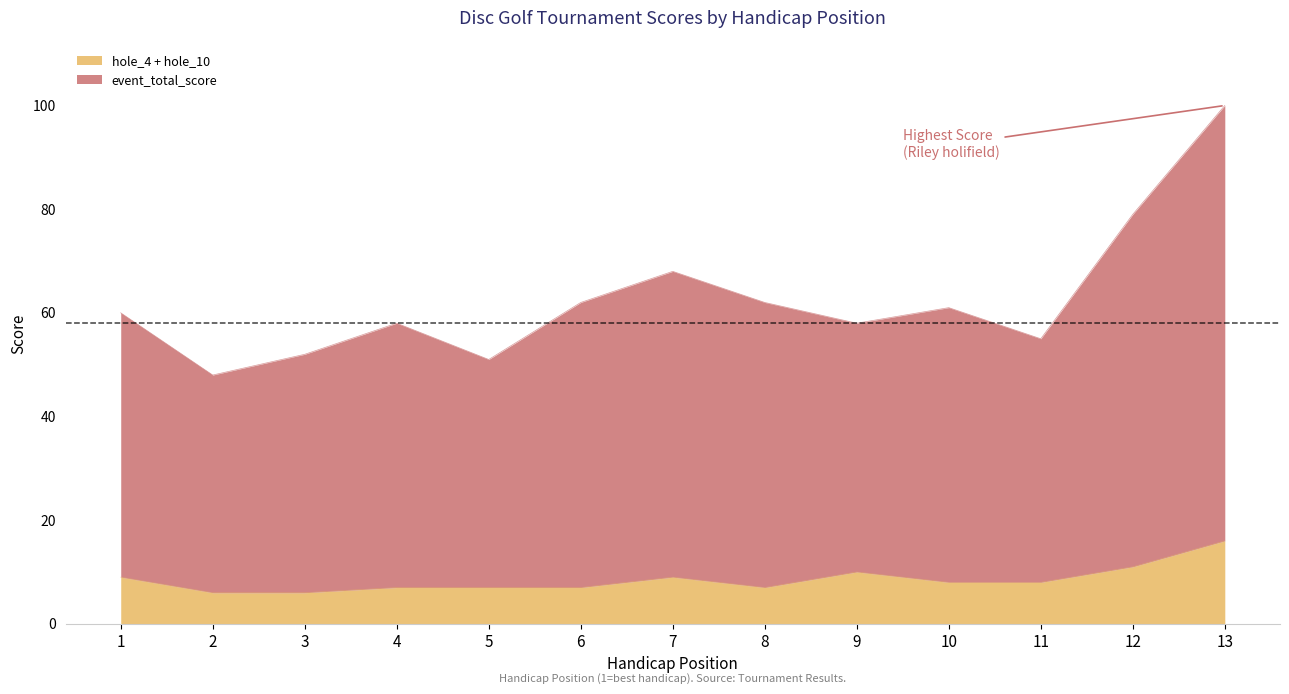

Reading left to right, extract all data points from this chart.

1=60	2=48	3=52	4=58	5=51	6=62	7=68	8=62	9=58	10=61	11=55	12=79	13=100